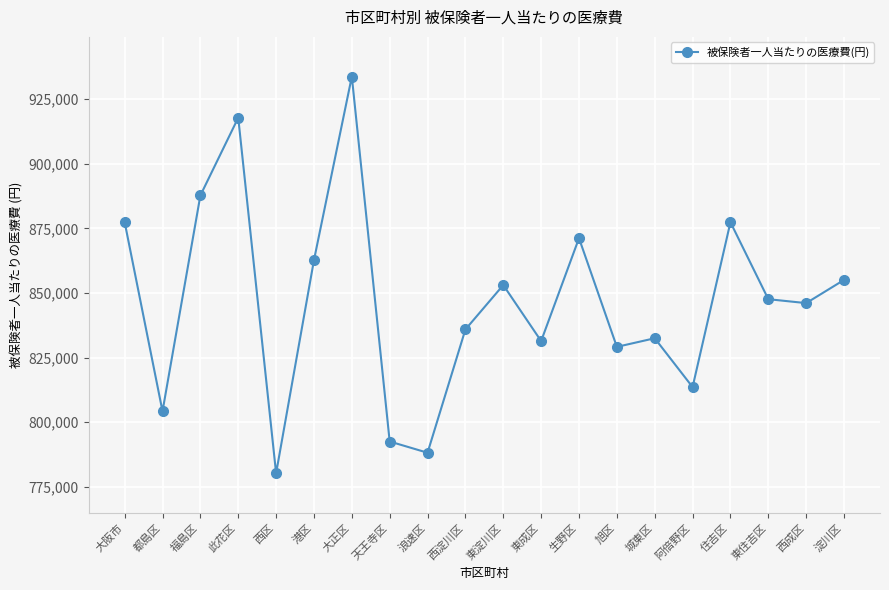

What is the label of the 7th point from the left?

大正区